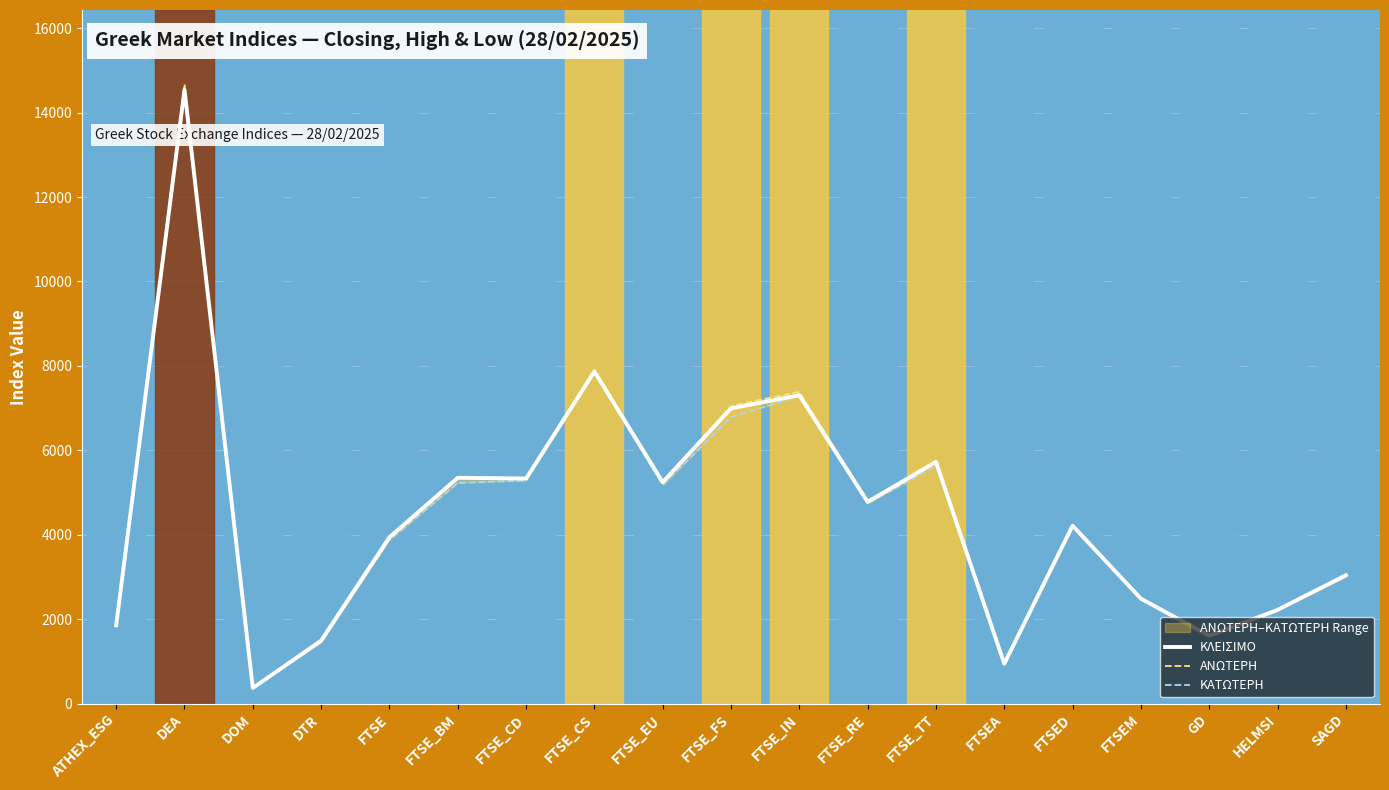

True or false: ΚΛΕΙΣΙΜΟ has more than 2 interior local peaks.

True